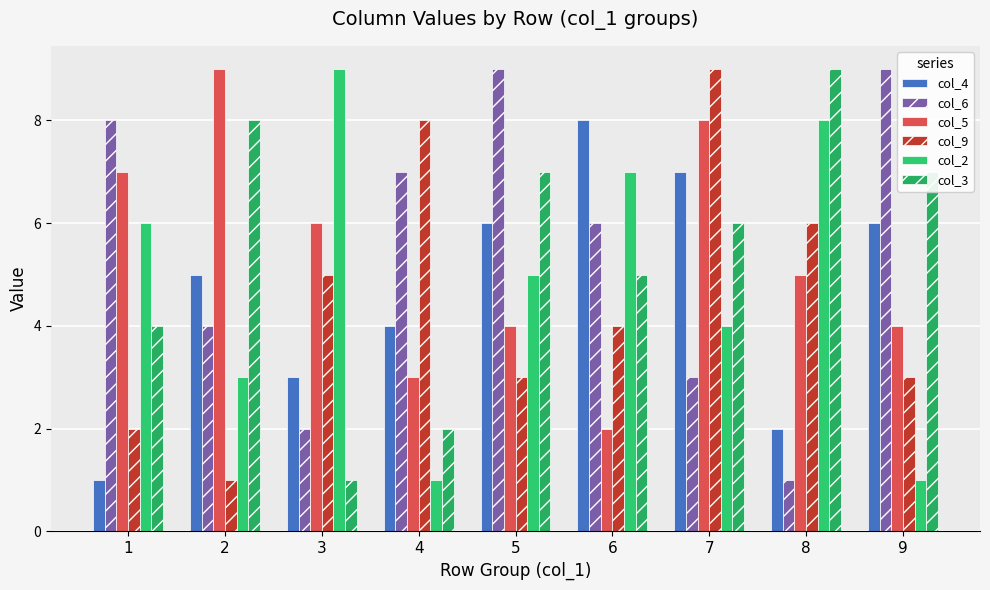

Which has a higher value, 7 or 9?

7